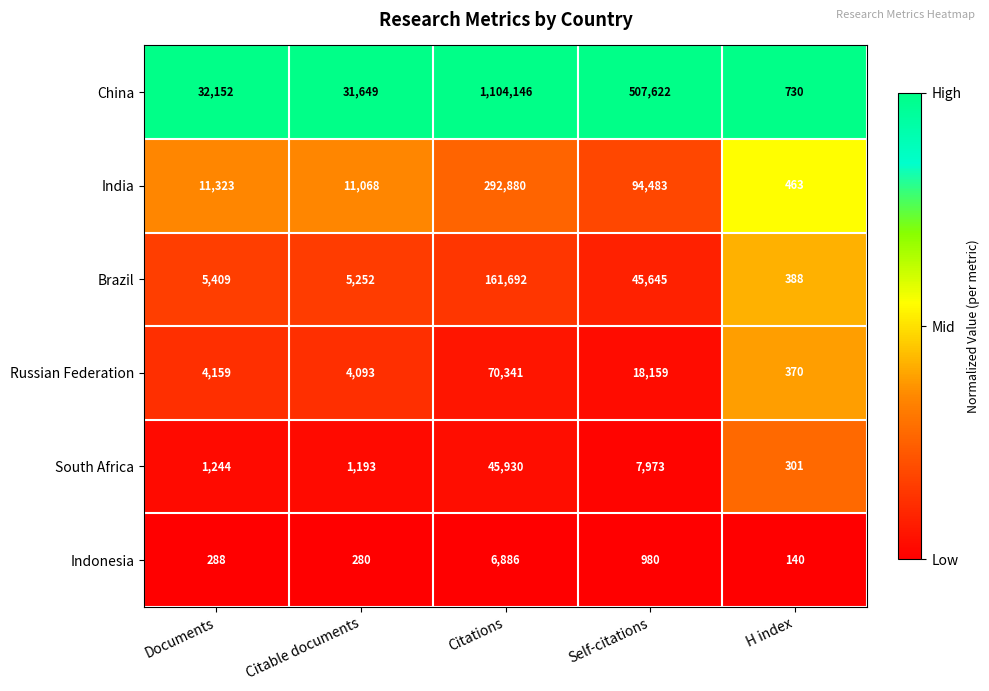

Read the Russian Federation value at Self-citations, to the nearest 10.

18160